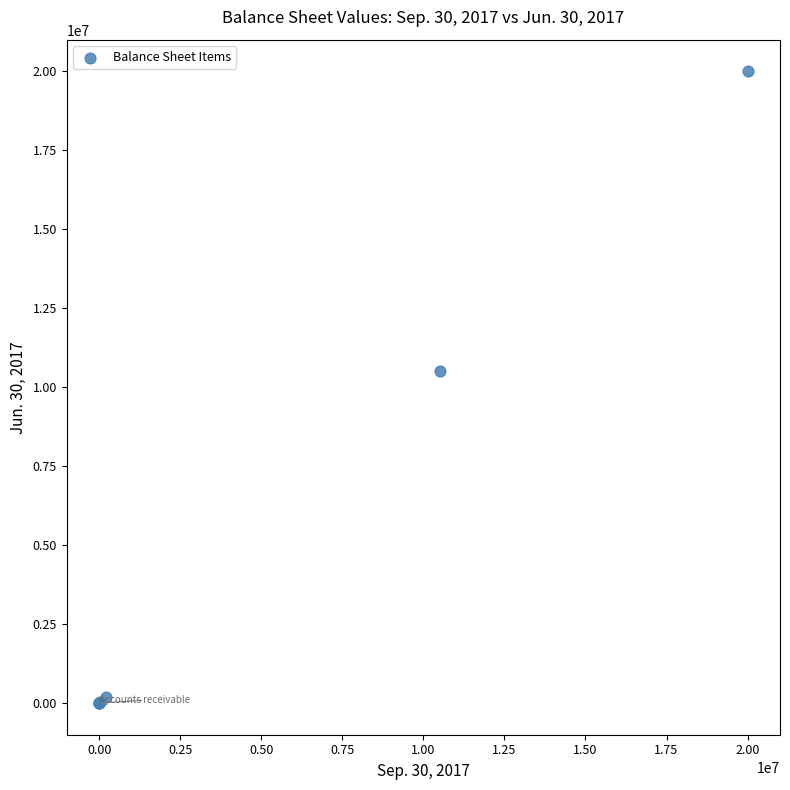

What Y value in the scatter plot is closest to 10000000?

10499481.0